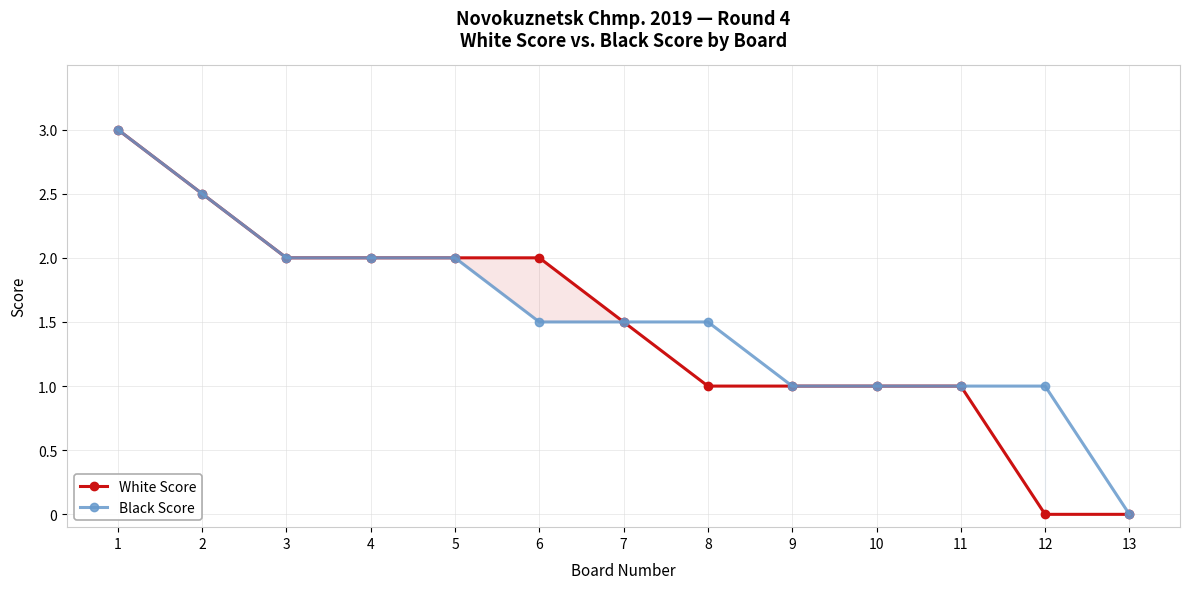

Reading left to right, what are all the values shown in this chart?

White Score: 1=3.0	2=2.5	3=2.0	4=2.0	5=2.0	6=2.0	7=1.5	8=1.0	9=1.0	10=1.0	11=1.0	12=0.0	13=0.0
Black Score: 1=3.0	2=2.5	3=2.0	4=2.0	5=2.0	6=1.5	7=1.5	8=1.5	9=1.0	10=1.0	11=1.0	12=1.0	13=0.0